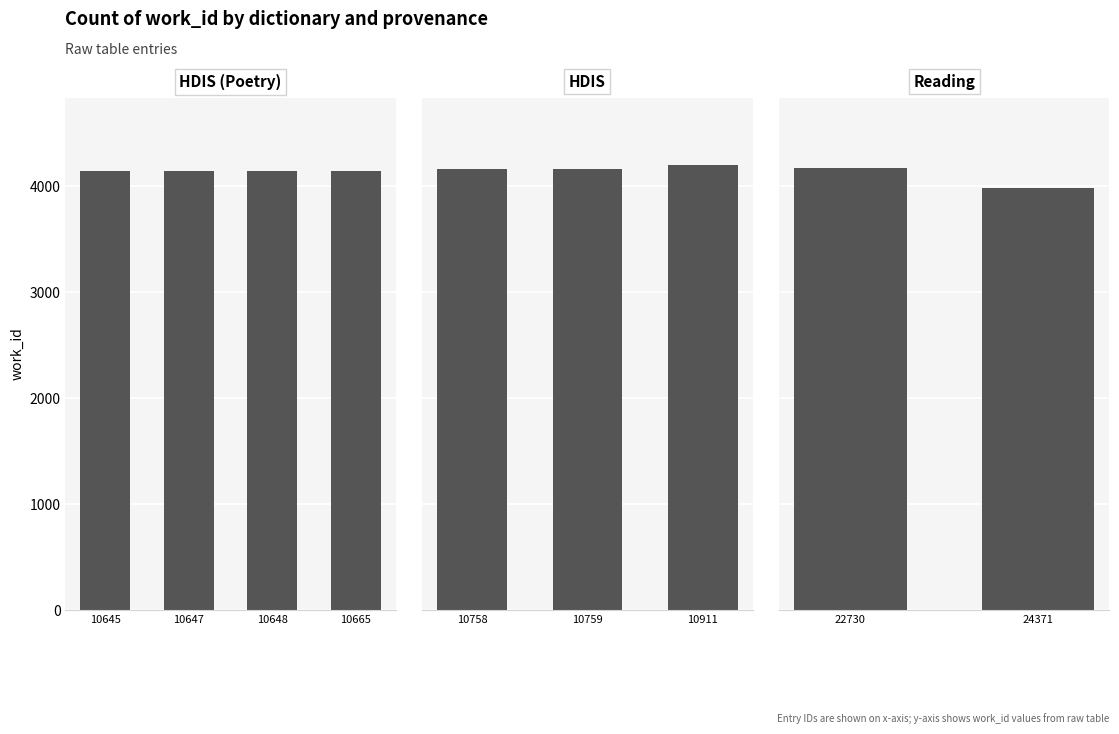

What is the sum of all values?

37268